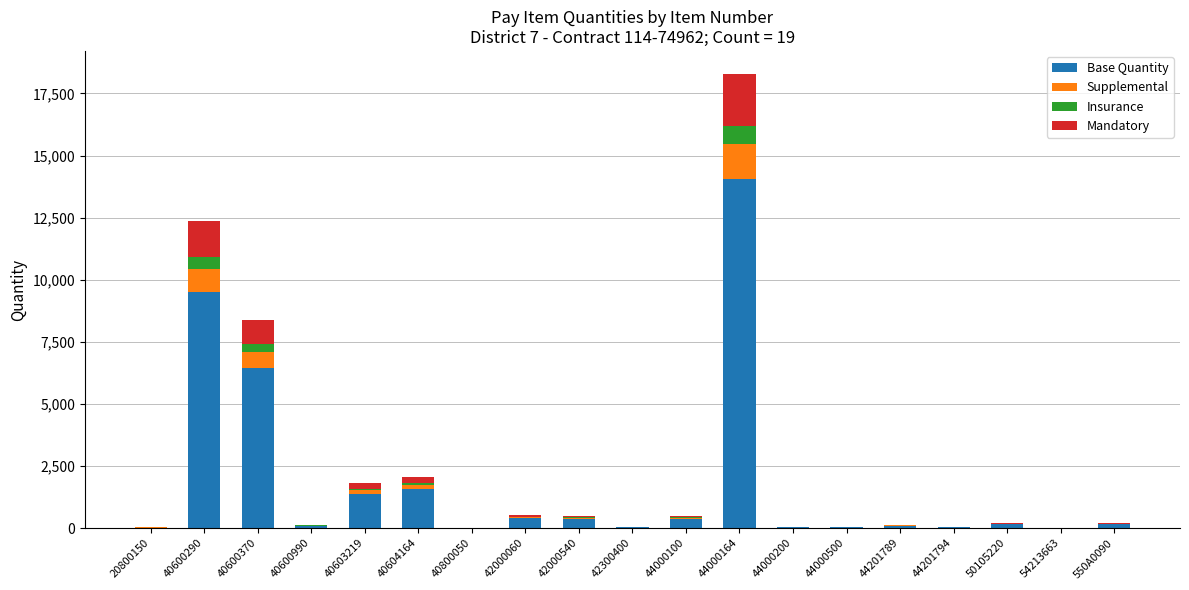

The Base Quantity series shows 370.0 at 44000100. True or false?

True